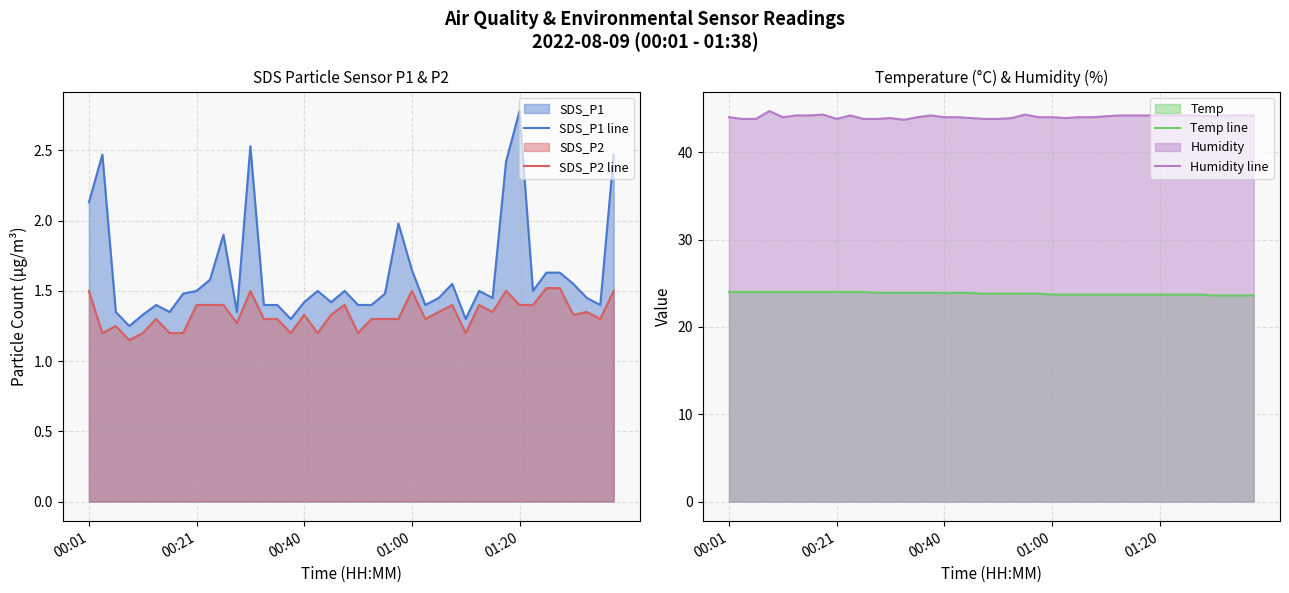

Is it true that SDS_P1 line equals 1.5 at 00:21?

True